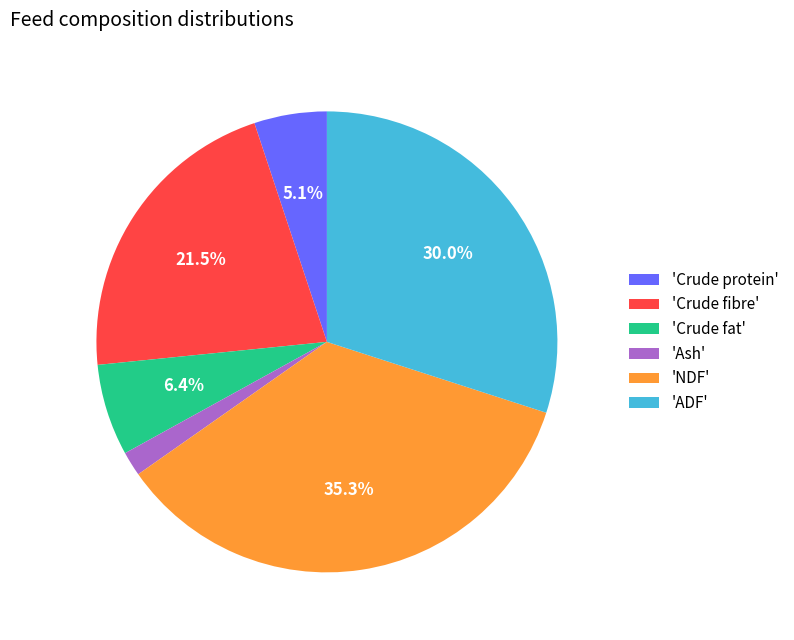

Combined, do 'Crude fat' and 'NDF' account for over 50%?

No